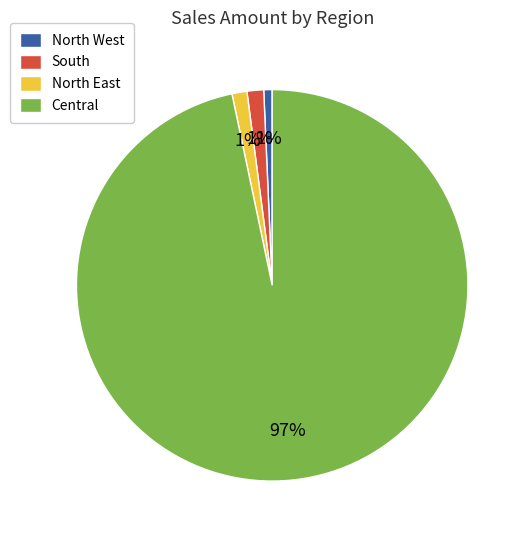

What percentage is the South slice, to the nearest percent?

1%